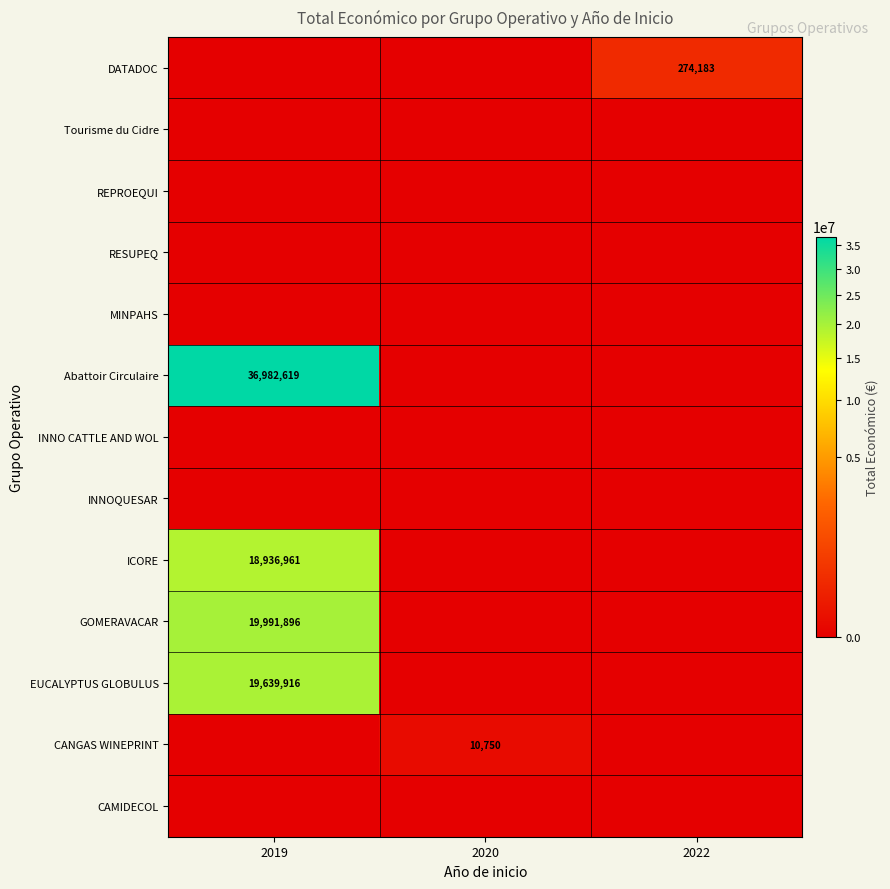

The value of GOMERAVACAR at 2019 is 19991896. True or false?

True